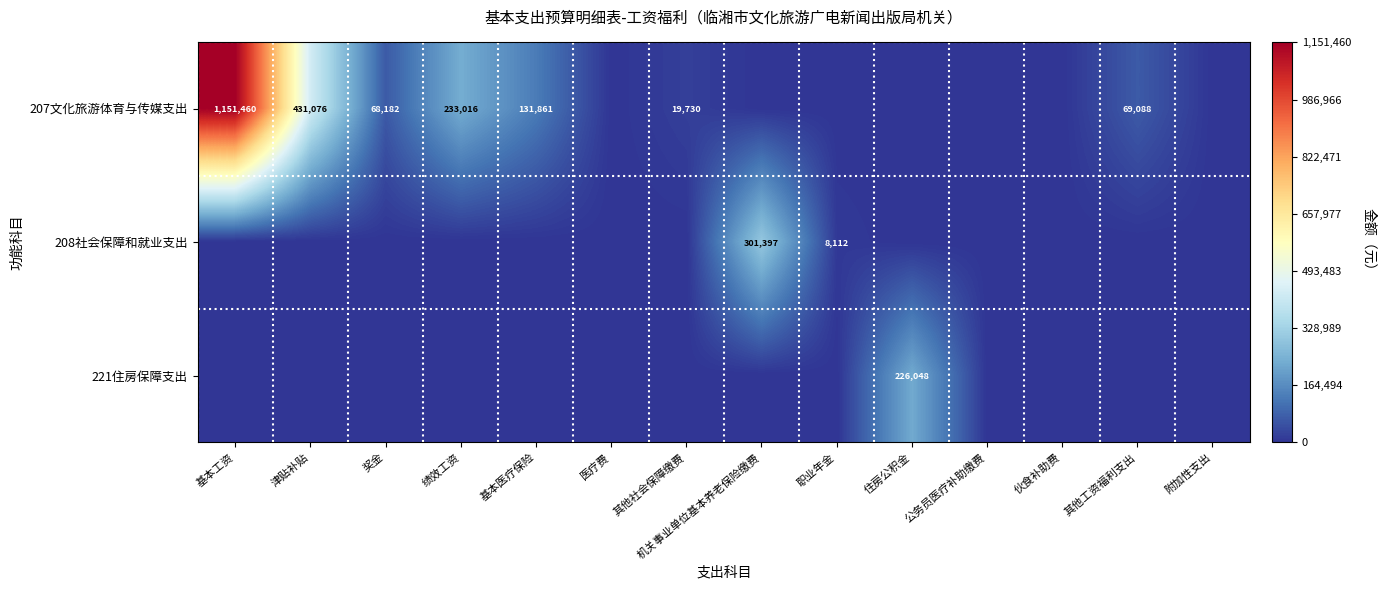

The 207文化旅游体育与传媒支出 series shows 104227 at 其他工资福利支出. True or false?

False